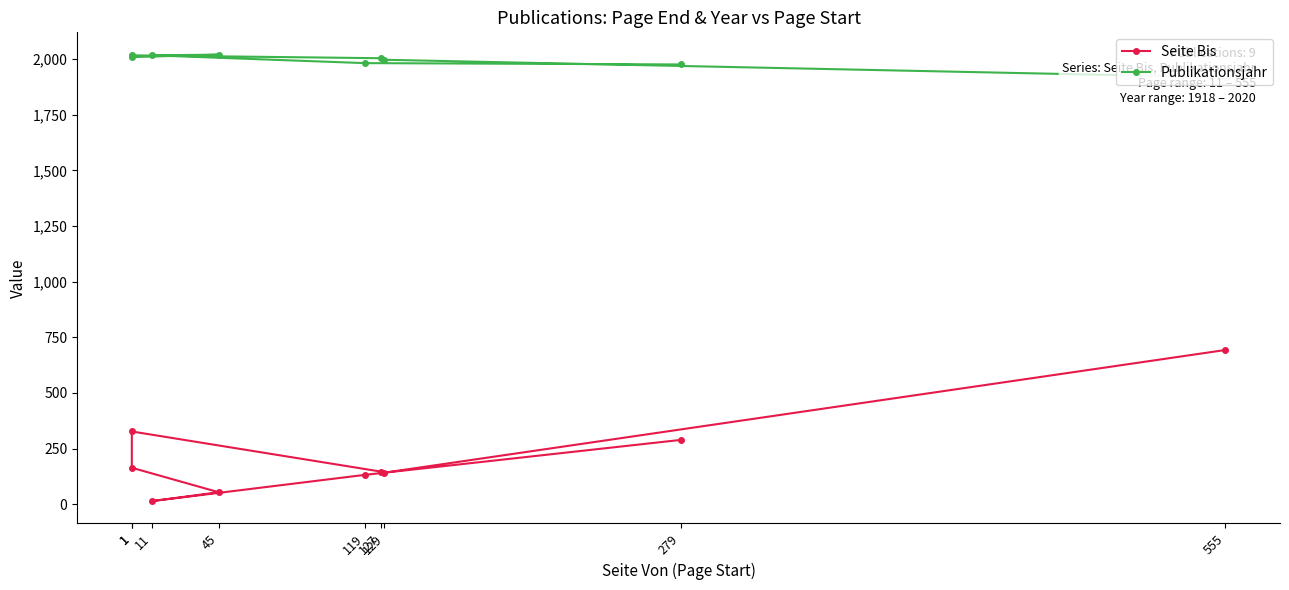

Which has a higher value, 1 or 555?

555